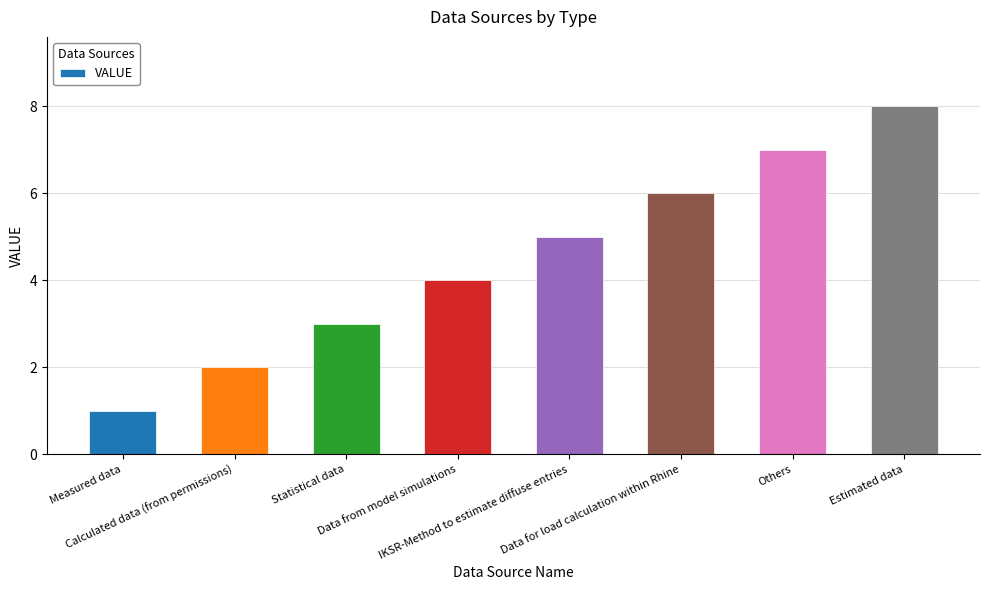

What is the sum of the values at IKSR-Method to estimate diffuse entries and Statistical data?

8